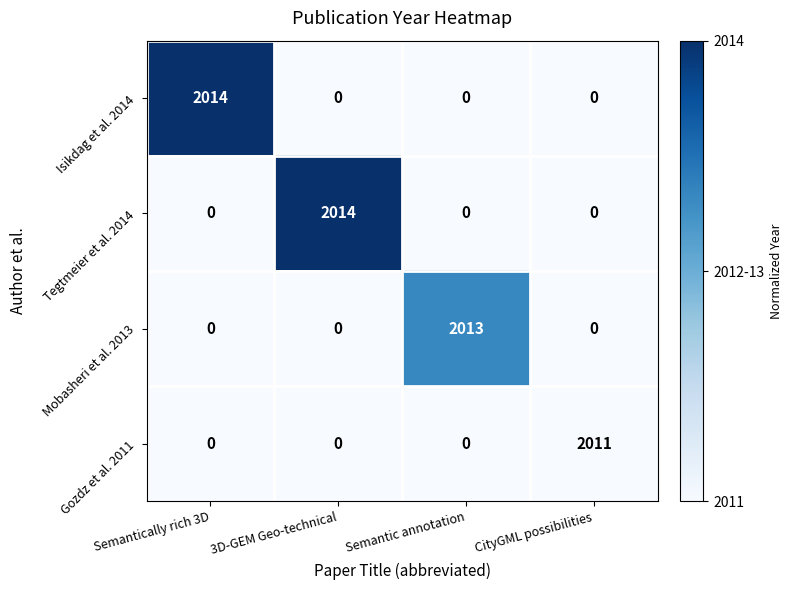

Reading left to right, transcribe all the data shown in this chart.

Isikdag et al. 2014: Semantically rich 3D=2014	3D-GEM Geo-technical=0	Semantic annotation=0	CityGML possibilities=0
Tegtmeier et al. 2014: Semantically rich 3D=0	3D-GEM Geo-technical=2014	Semantic annotation=0	CityGML possibilities=0
Mobasheri et al. 2013: Semantically rich 3D=0	3D-GEM Geo-technical=0	Semantic annotation=2013	CityGML possibilities=0
Gozdz et al. 2011: Semantically rich 3D=0	3D-GEM Geo-technical=0	Semantic annotation=0	CityGML possibilities=2011